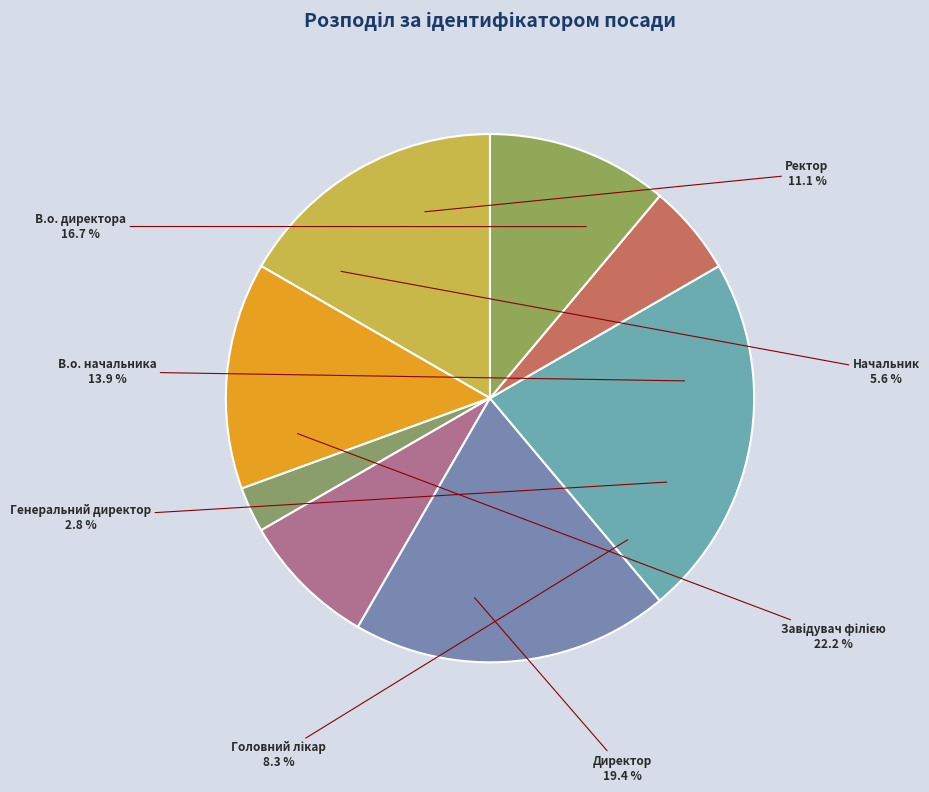

How many segments does this pie chart have?

8